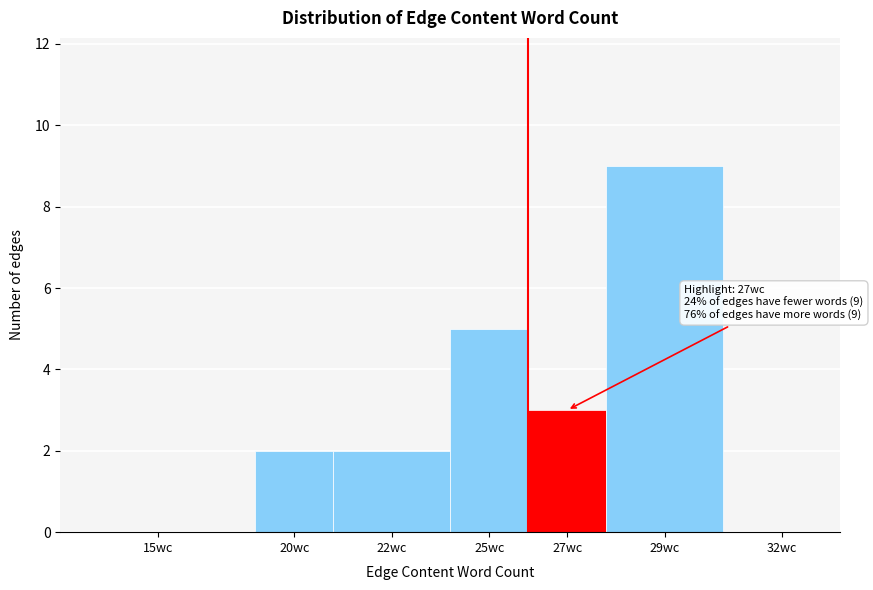

Reading left to right, extract all data points from this chart.

15wc=0	20wc=2	22wc=2	25wc=5	27wc=3	29wc=9	32wc=0